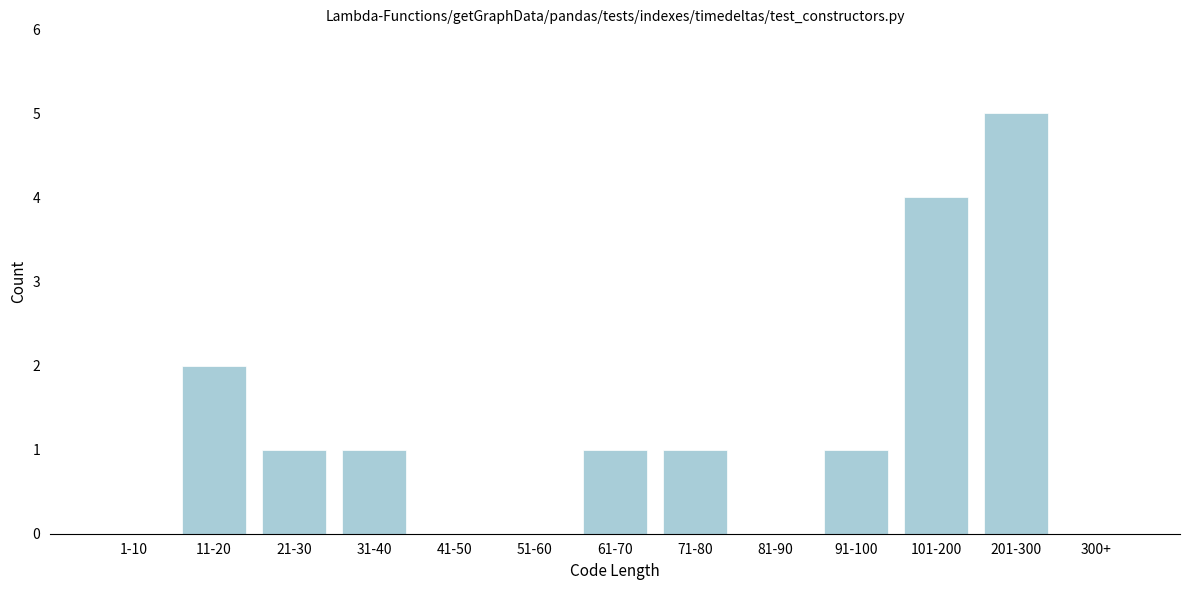

Reading left to right, extract all data points from this chart.

1-10=0	11-20=2	21-30=1	31-40=1	41-50=0	51-60=0	61-70=1	71-80=1	81-90=0	91-100=1	101-200=4	201-300=5	300+=0